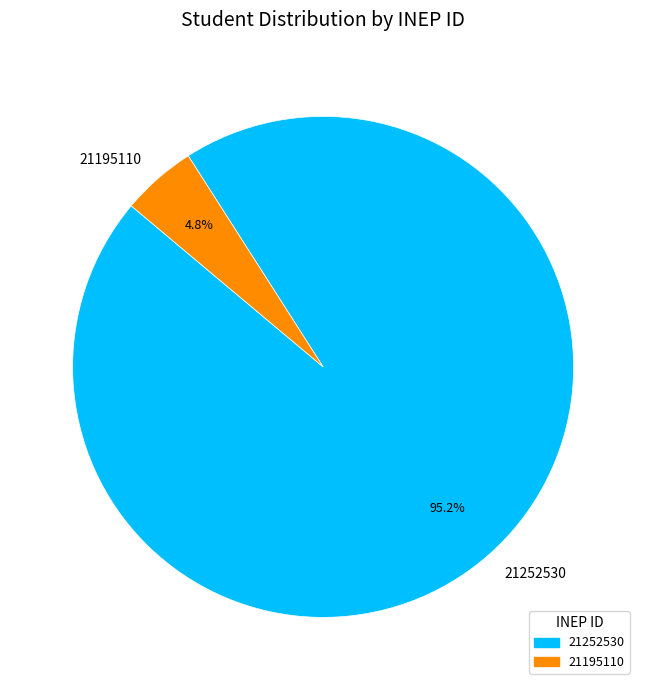

What is the ratio of the value at 21195110 to the value at 21252530?

0.1